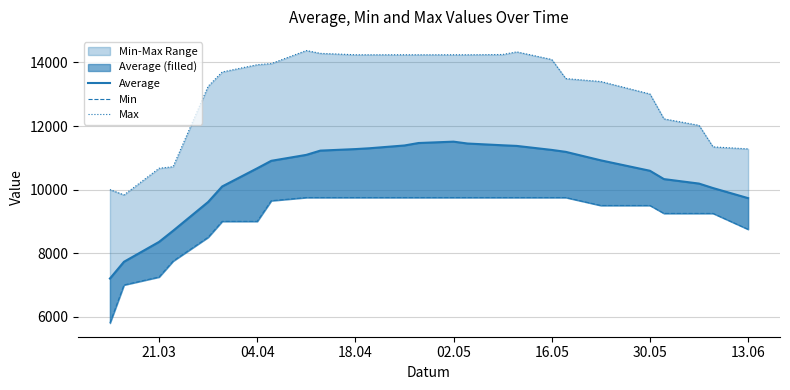

Is the value of Average at 12 greater than the value of Max at 21?

No